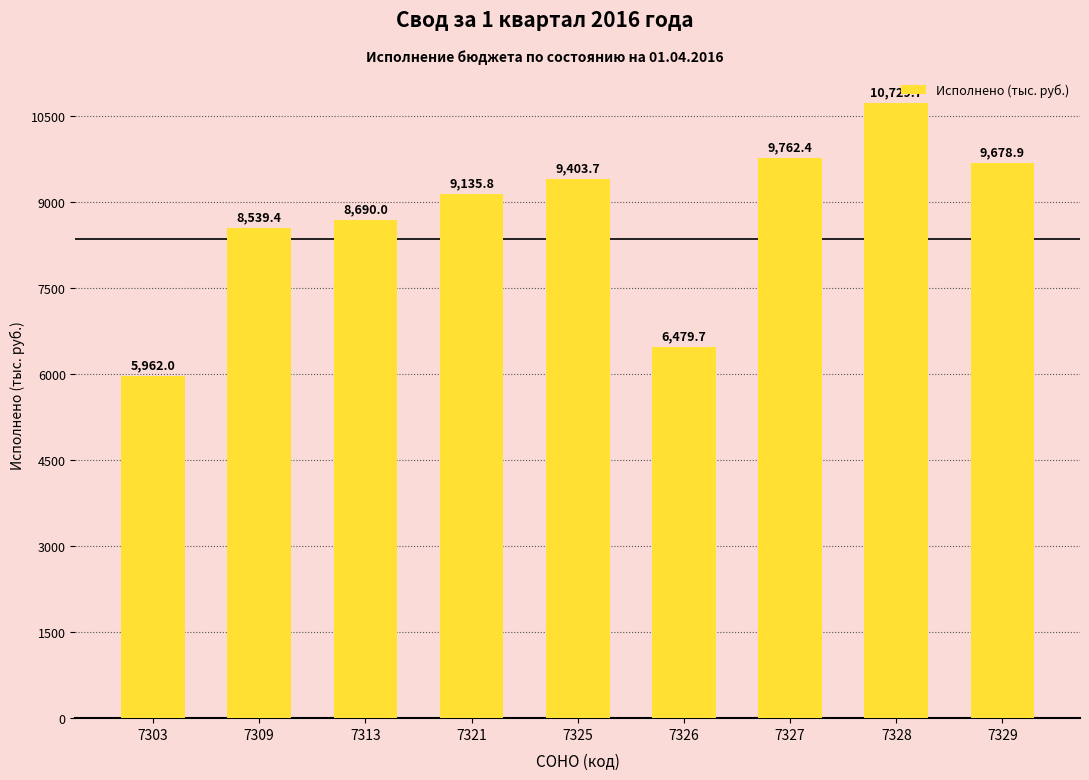

What is the value of the 2nd bar from the left?

8539.4